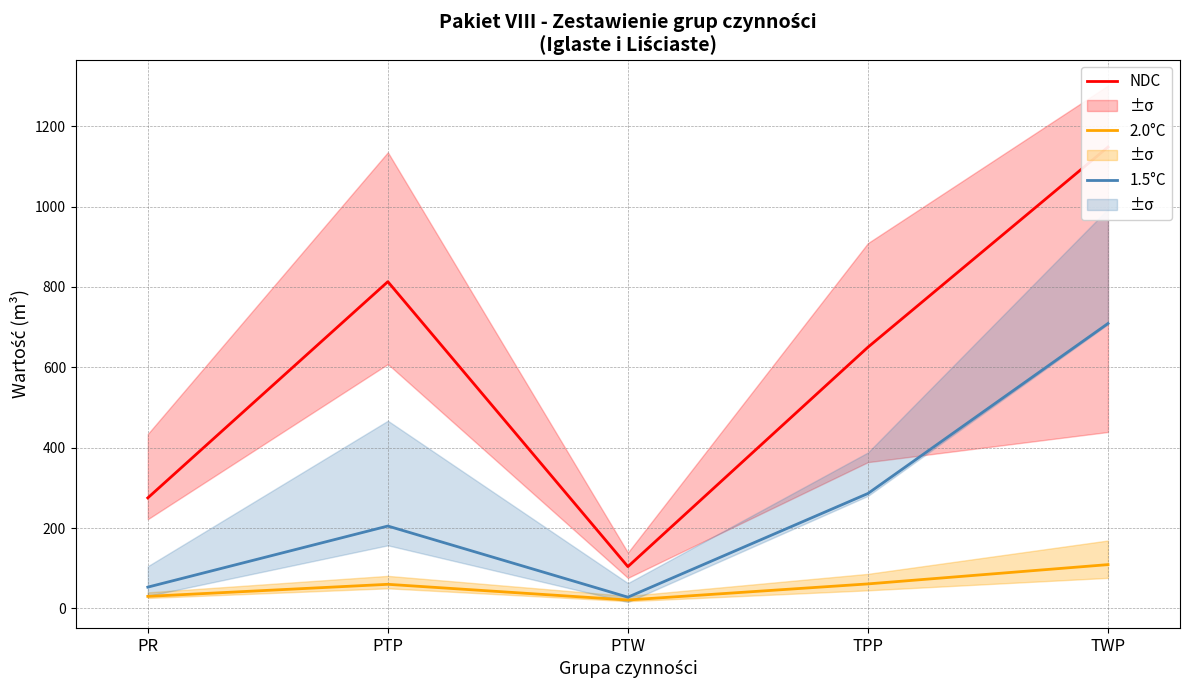

The NDC series shows 1148 at TWP. True or false?

True